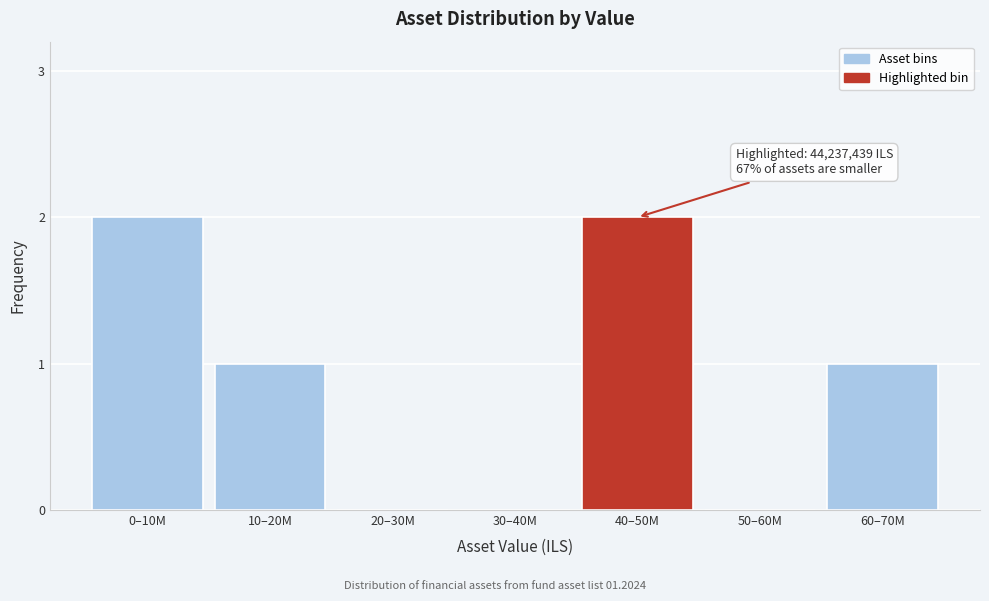

Reading left to right, what are all the values shown in this chart?

0–10M=2	10–20M=1	20–30M=0	30–40M=0	40–50M=2	50–60M=0	60–70M=1